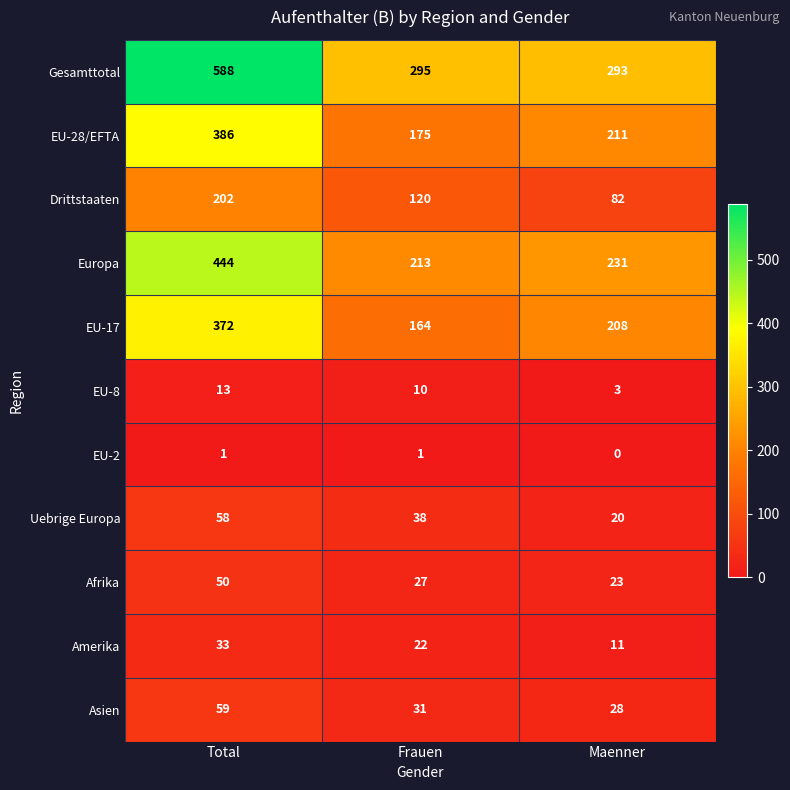

Rank the series by their maximum value, from lowest to highest.

EU-2, EU-8, Amerika, Afrika, Uebrige Europa, Asien, Drittstaaten, EU-17, EU-28/EFTA, Europa, Gesamttotal